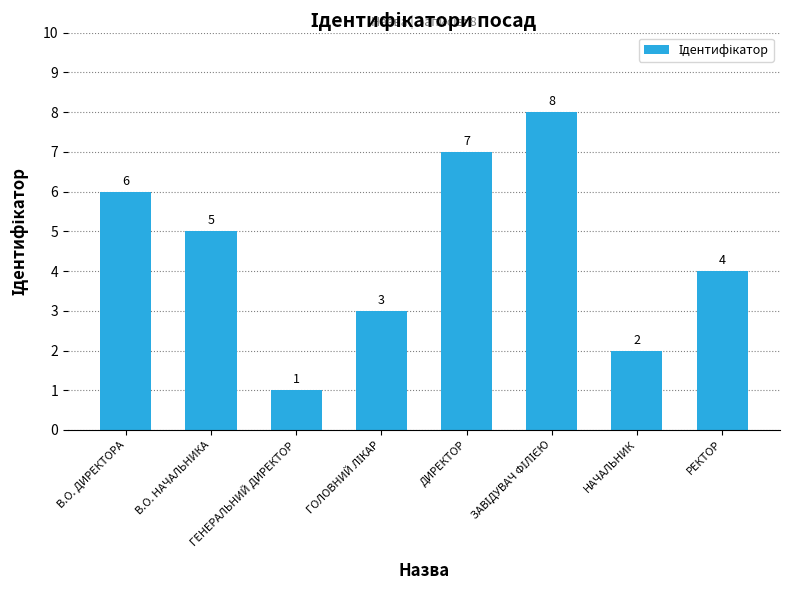

Where does the data first go above 5?

В.О. ДИРЕКТОРА